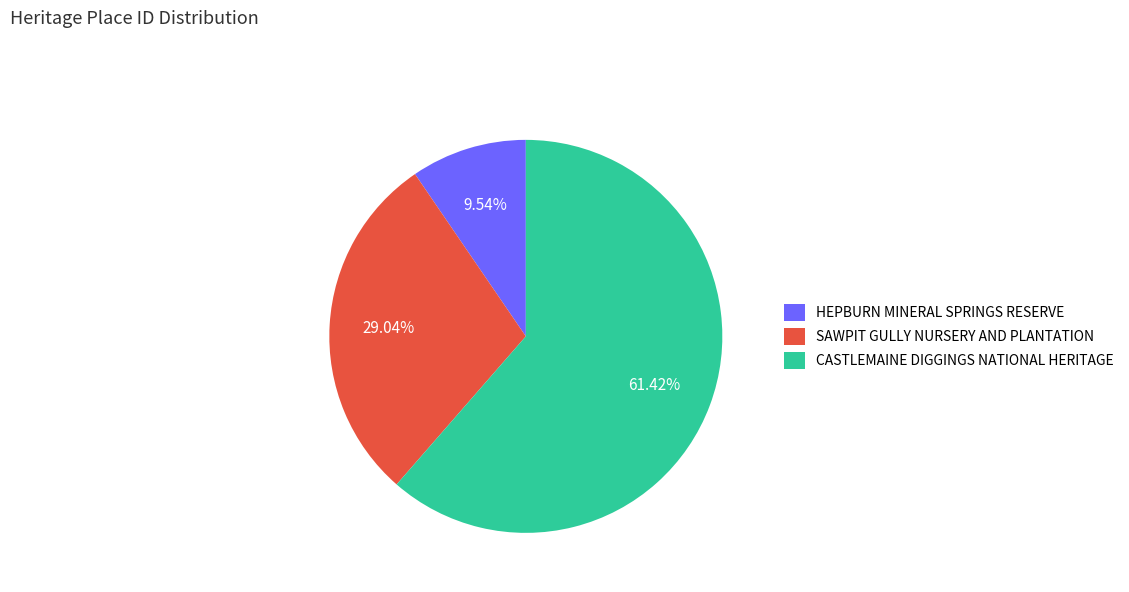

Which slice is the smallest?

HEPBURN MINERAL SPRINGS RESERVE